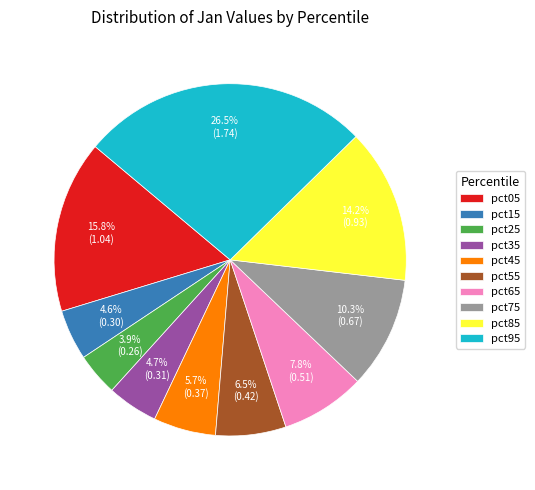

To the nearest percent, what portion does pct85 represent?

14%